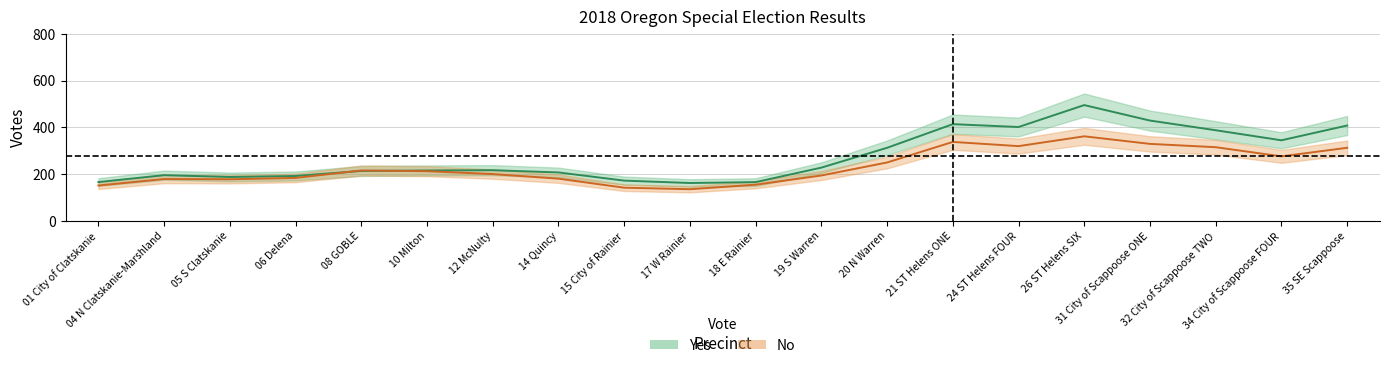

Which has a higher value, 17 W Rainier or 31 City of Scappoose ONE?

31 City of Scappoose ONE